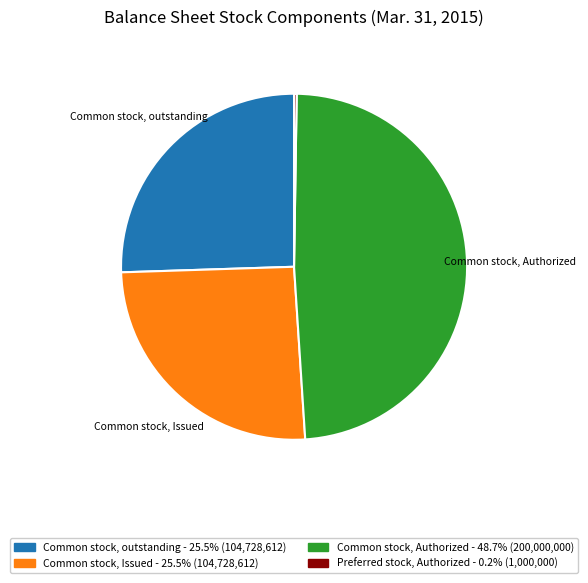

Combined, do Common stock, outstanding and Common stock, Issued account for over 50%?

Yes